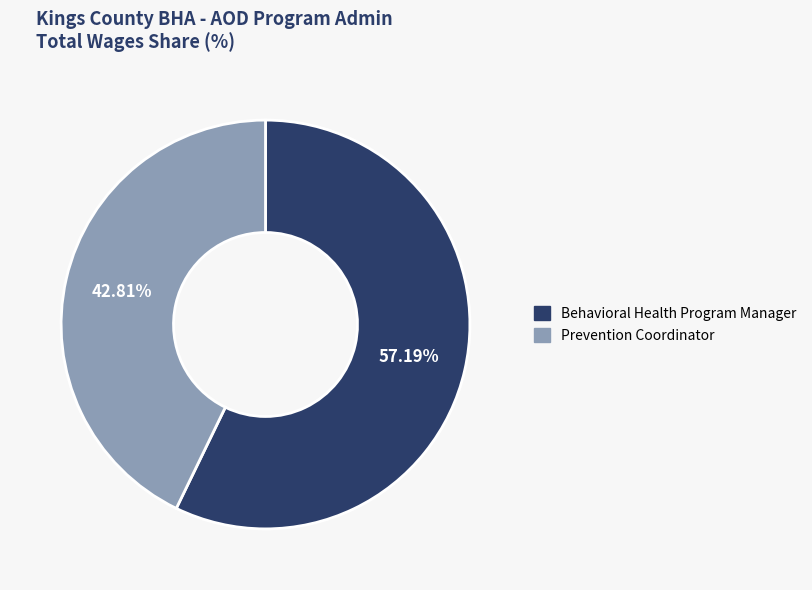

Does any single category account for the majority?

Yes